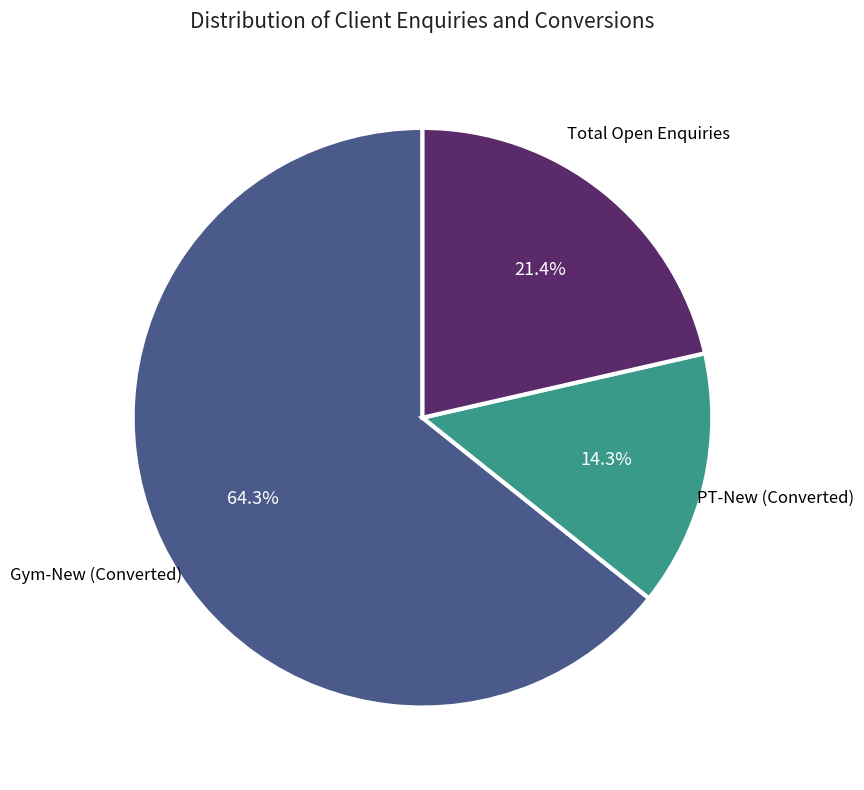

How many slices are in this pie chart?

3